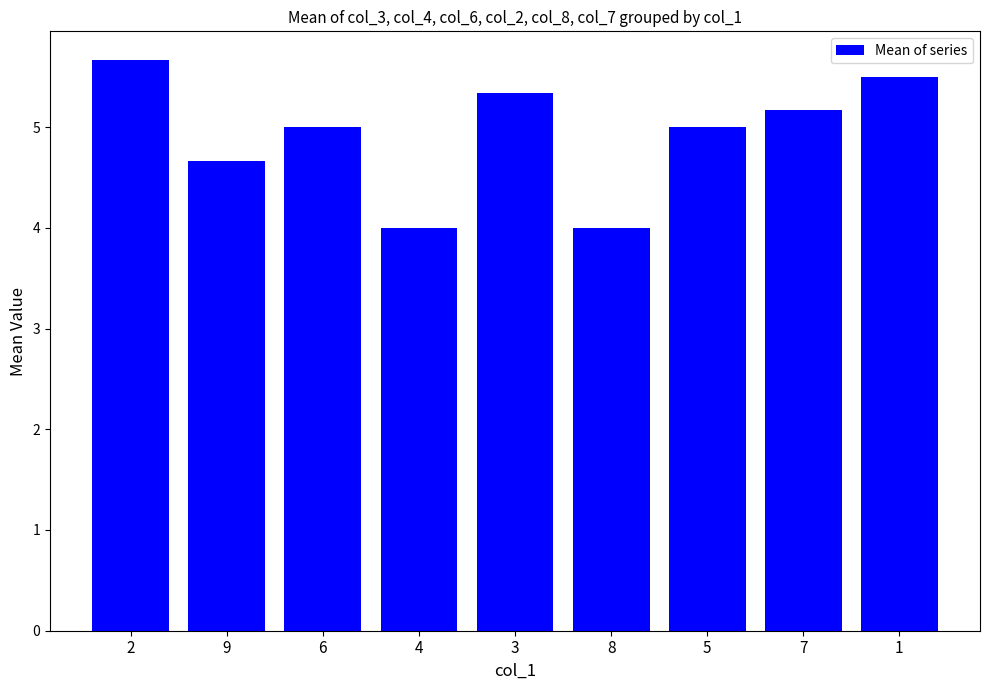

What is the sum of all values?

44.3